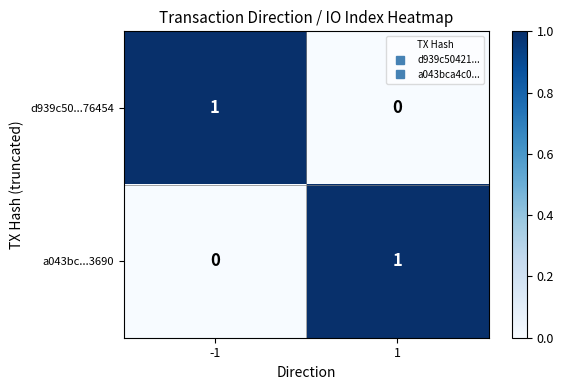

Reading left to right, extract all data points from this chart.

d939c50...76454: 1	0
a043bc...3690: 0	1